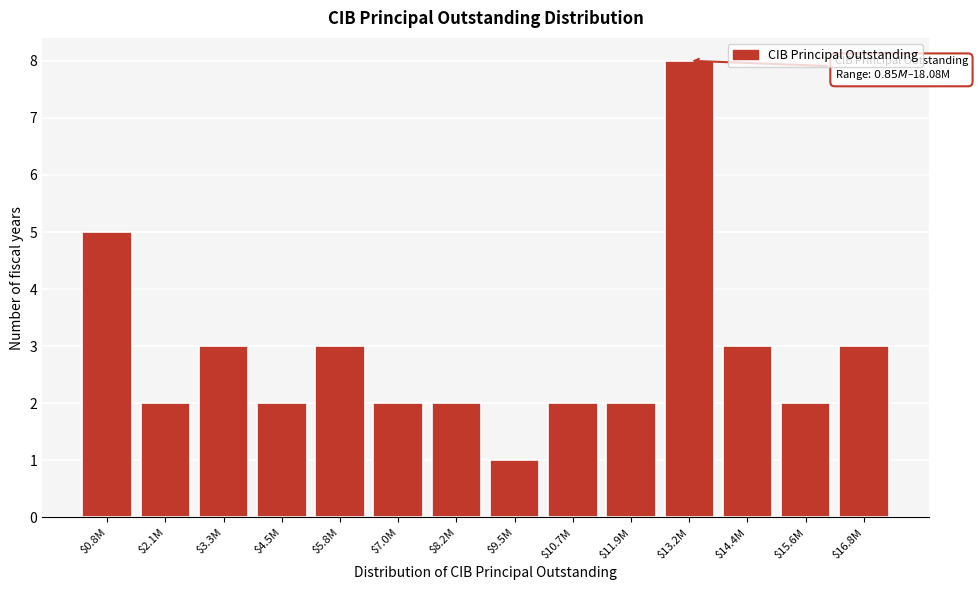

Reading right to left, transcribe all the data shown in this chart.

3	2	3	8	2	2	1	2	2	3	2	3	2	5